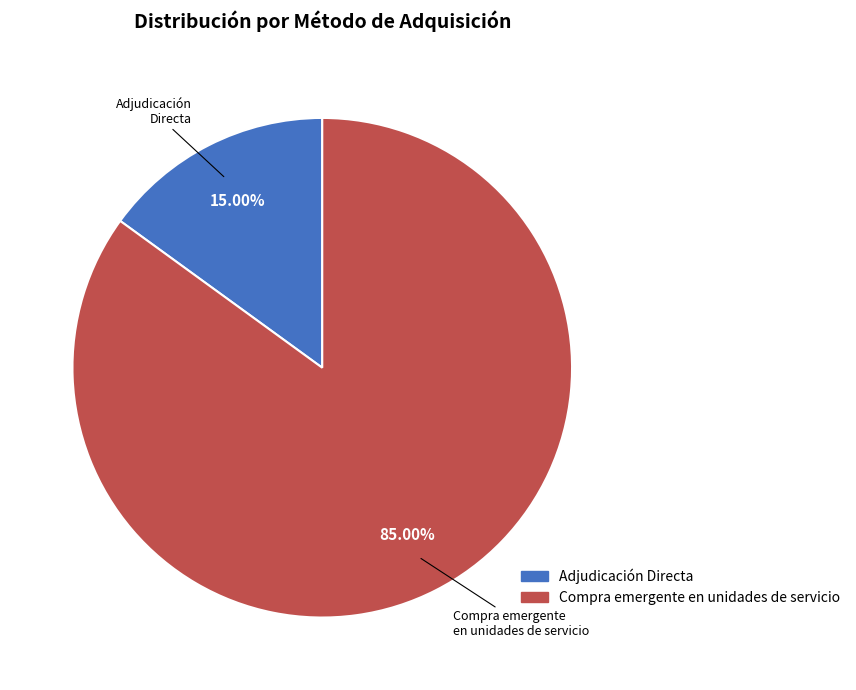

Rank the categories by value from highest to lowest.

Compra emergente en unidades de servicio, Adjudicación Directa